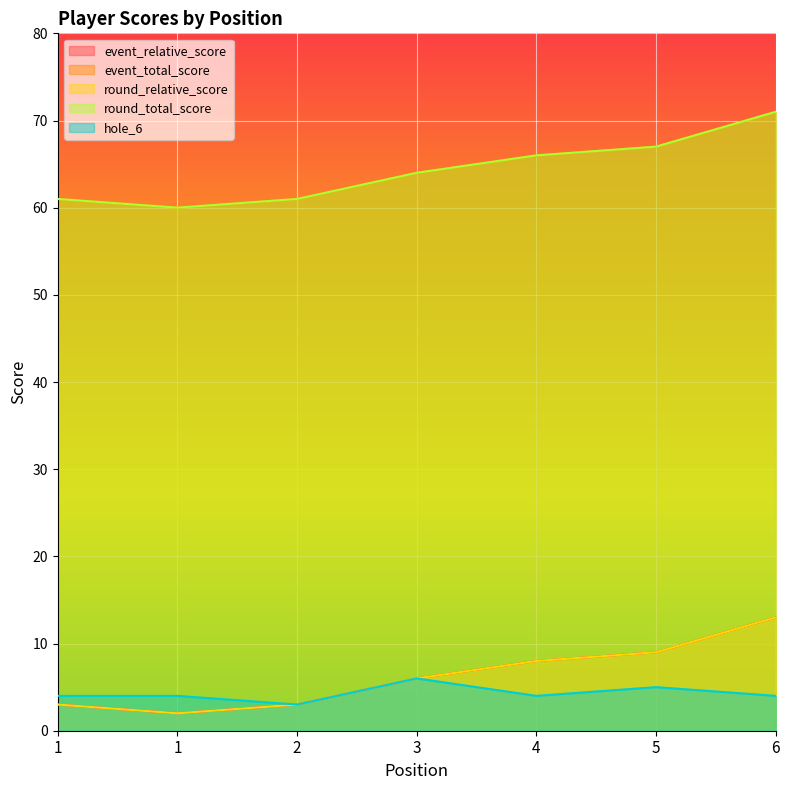

Reading left to right, transcribe all the data shown in this chart.

event_relative_score: 1=3	1=2	2=3	3=6	4=8	5=9	6=13
event_total_score: 1=61	1=60	2=61	3=64	4=66	5=67	6=71
round_relative_score: 1=3	1=2	2=3	3=6	4=8	5=9	6=13
round_total_score: 1=61	1=60	2=61	3=64	4=66	5=67	6=71
hole_6: 1=4	1=4	2=3	3=6	4=4	5=5	6=4